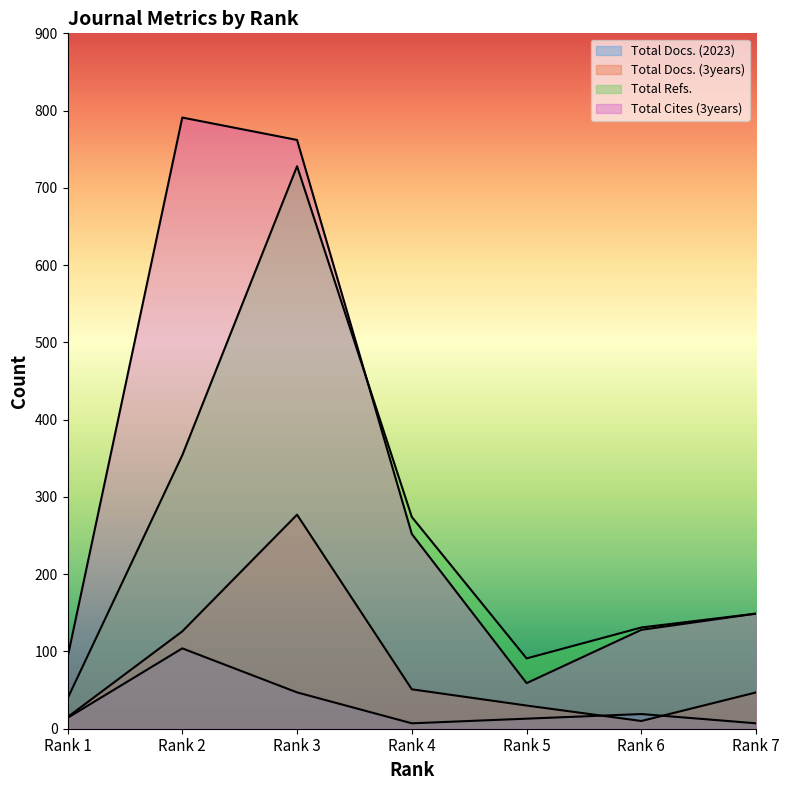

What is the sum of the Total Docs. (2023) values at Rank 5 and Rank 2?

117